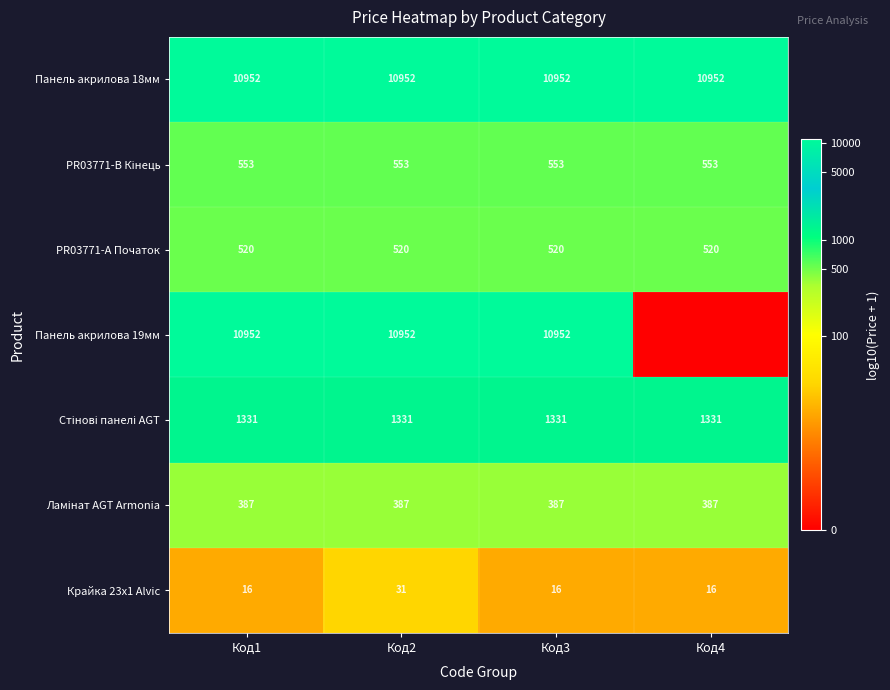

At Код1, list the series in order from largest to smallest.

Панель акрилова 18мм, Панель акрилова 19мм, Стінові панелі AGT, PR03771-B Кінець, PR03771-А Початок, Ламінат AGT Armonia, Крайка 23x1 Alvic